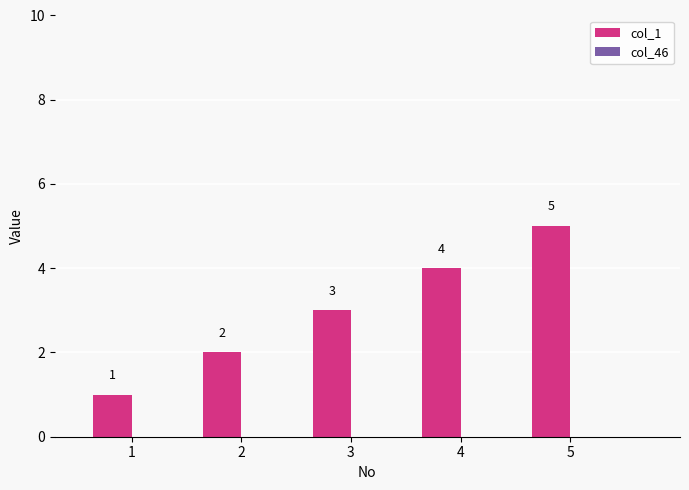

The value at 2 is 2. True or false?

True